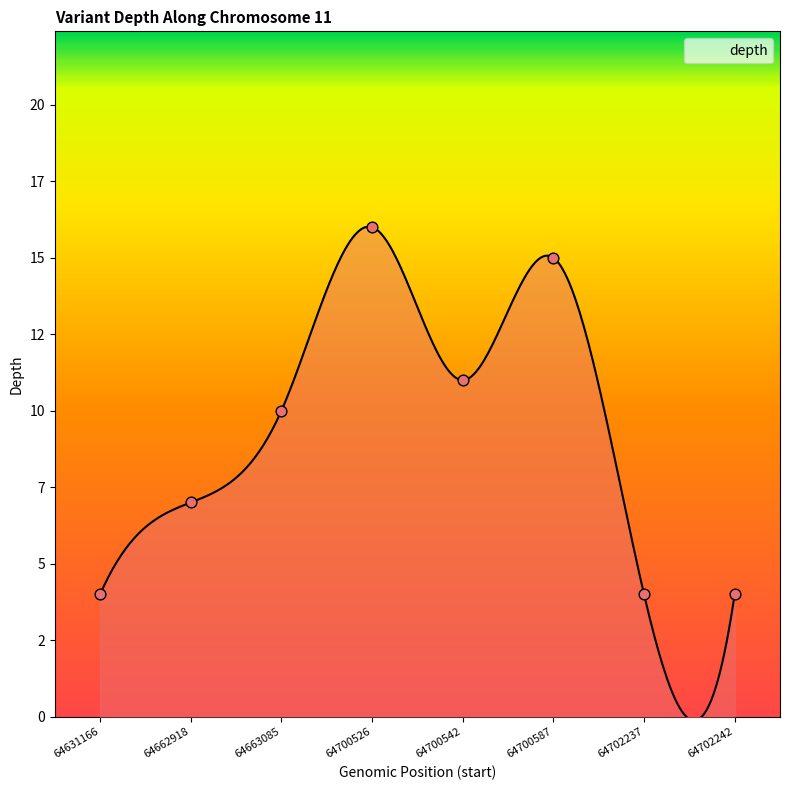

Between 64631166 and 64700587, which is larger?

64700587